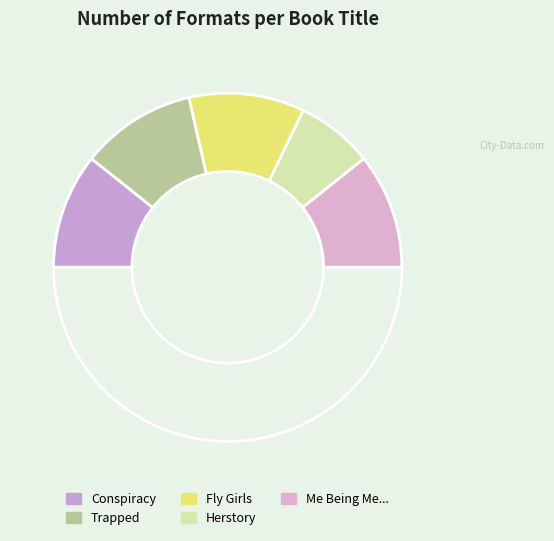

Which category has the biggest portion of the pie?

Conspiracy